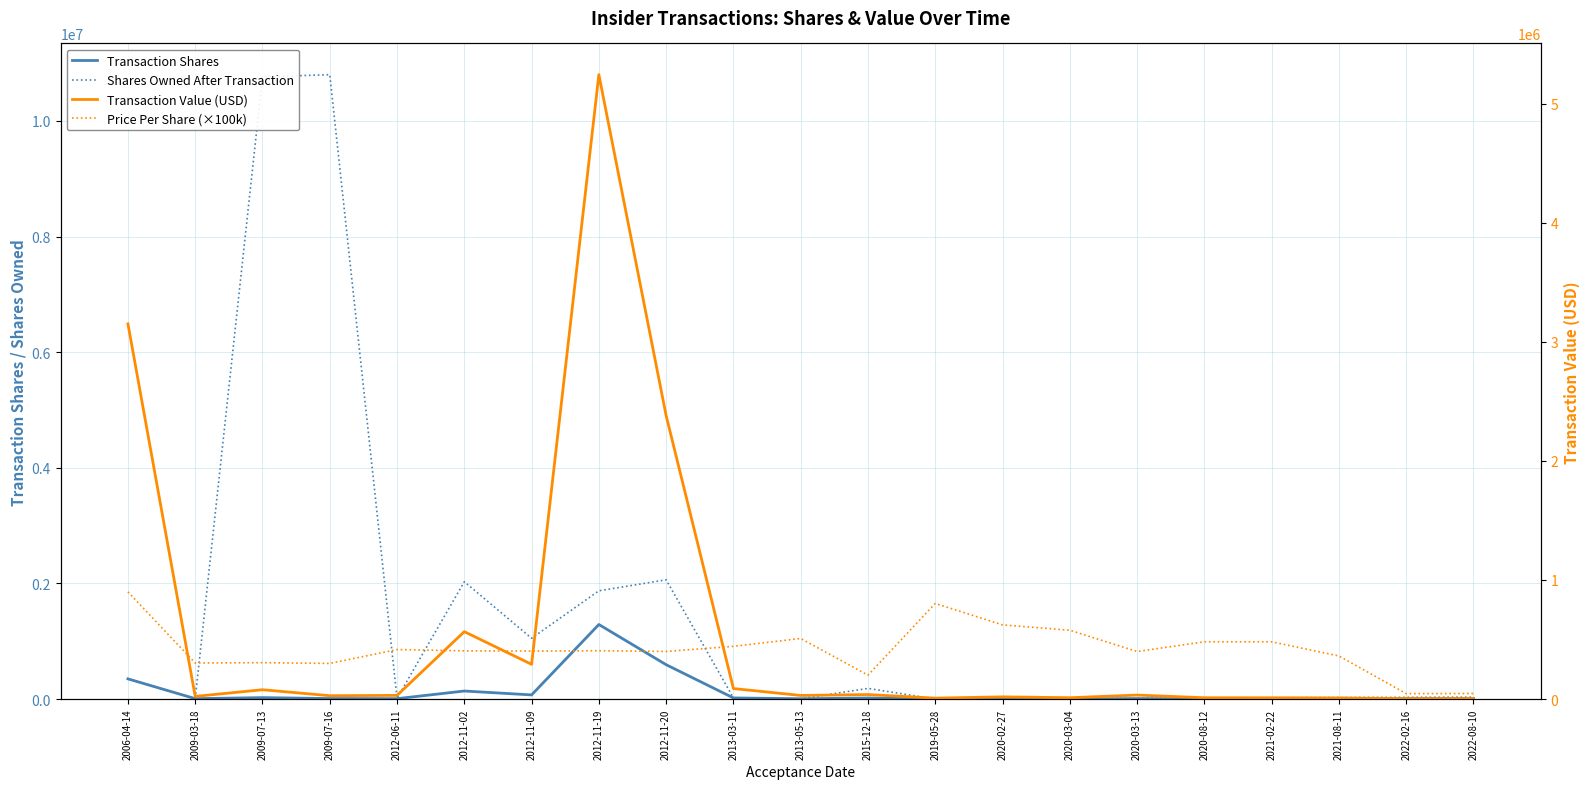

What is the average value of the Shares Owned After Transaction series?

1396597.4